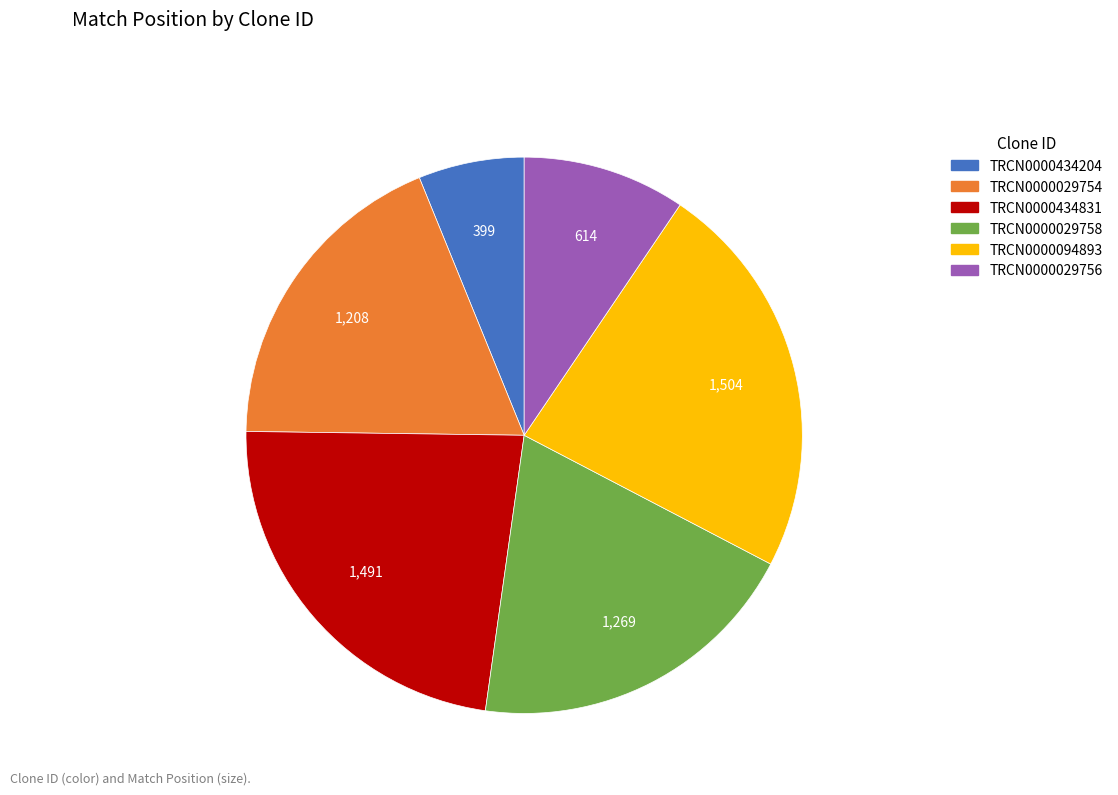

How many segments does this pie chart have?

6